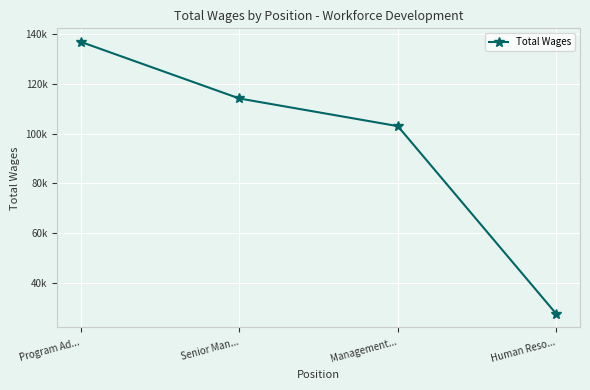

What is the sum of the values at Management... and Senior Man...?

217139